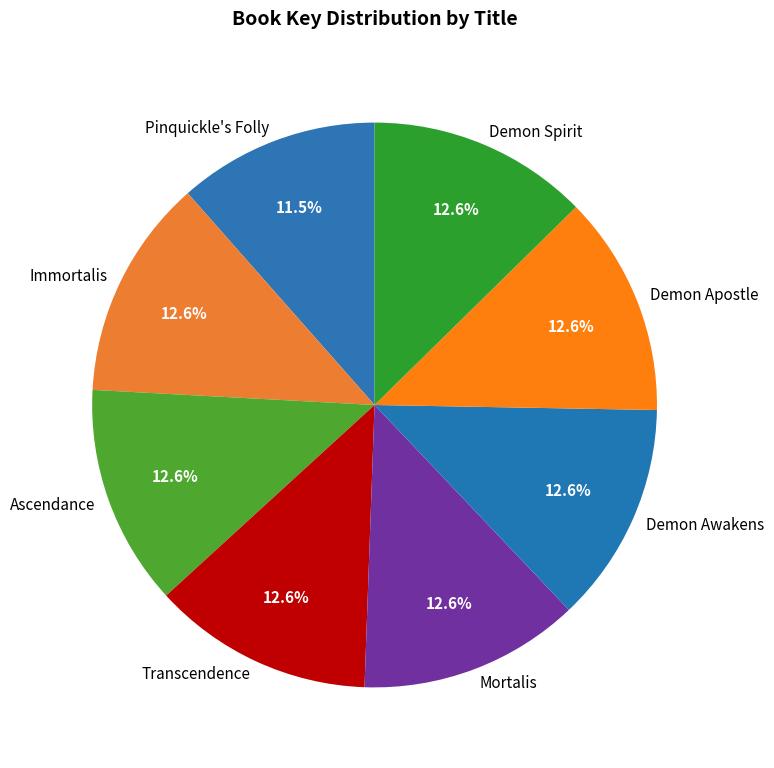

To the nearest percent, what portion does Mortalis represent?

13%